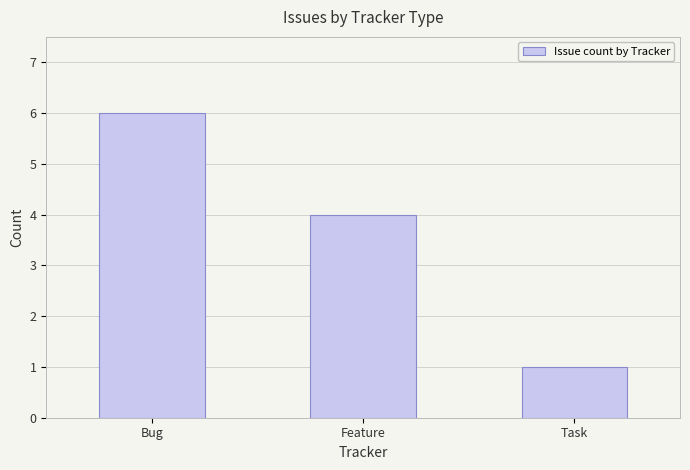

What is the smallest value displayed?

1